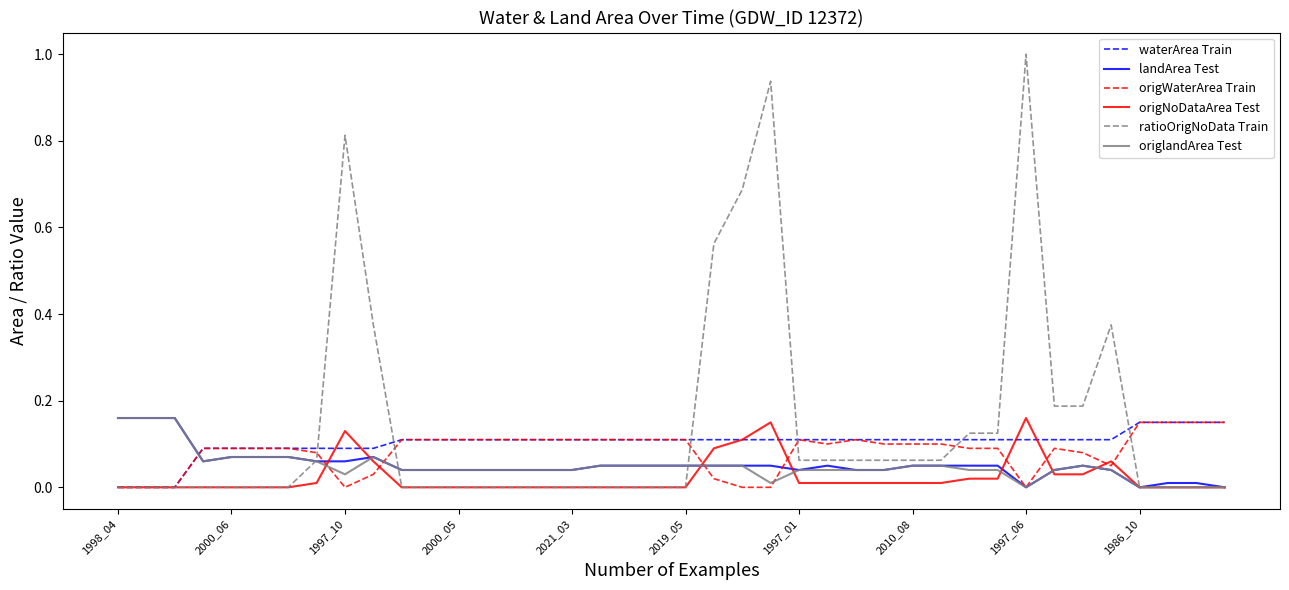

Which series has the largest range (max minus min)?

ratioOrigNoData Train